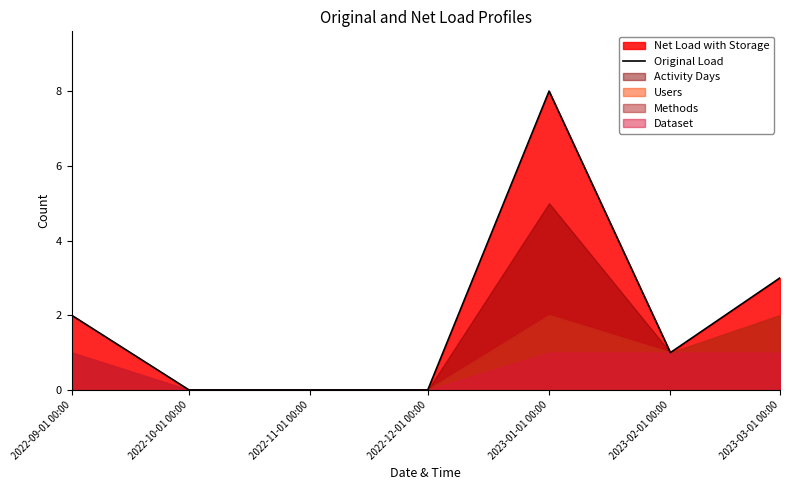

Where does the data first go above 1?

2022-09-01 00:00